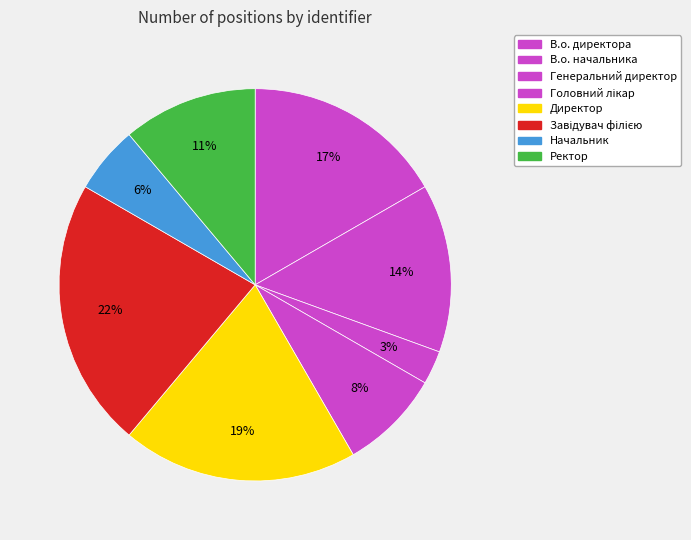

What percentage is the Начальник slice, to the nearest percent?

6%